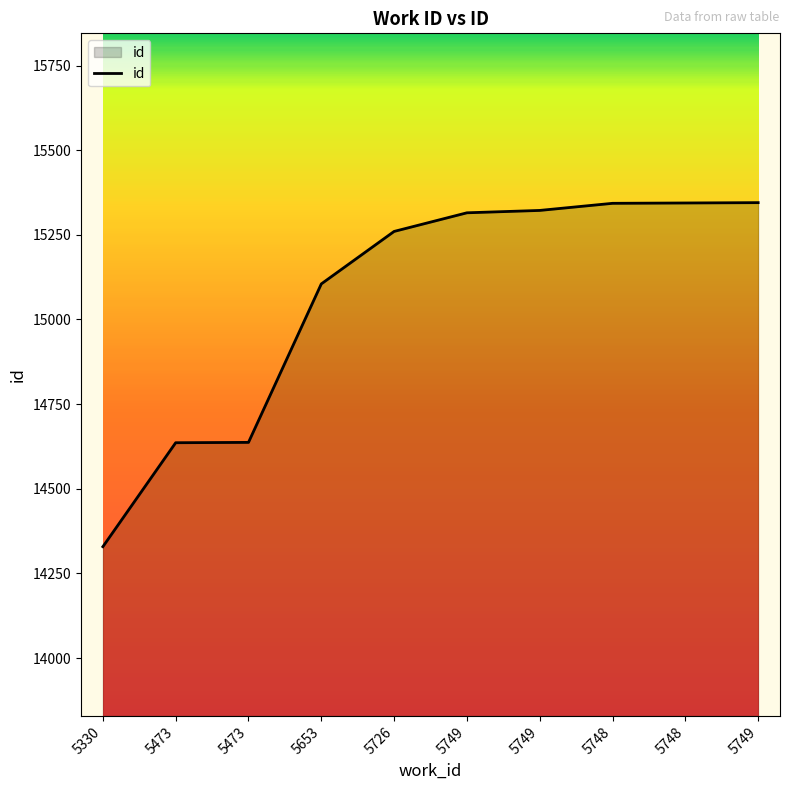

Which category has the lowest value across all series?

5330